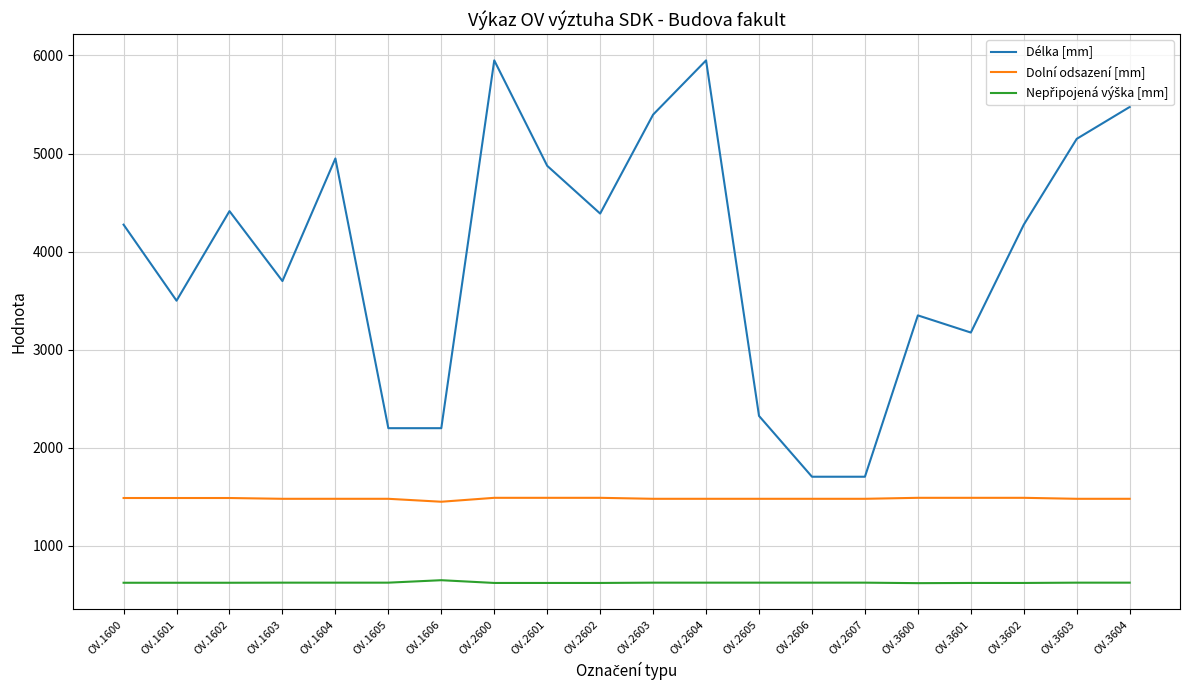

The value of Dolní odsazení [mm] at OV.1606 is 509. True or false?

False